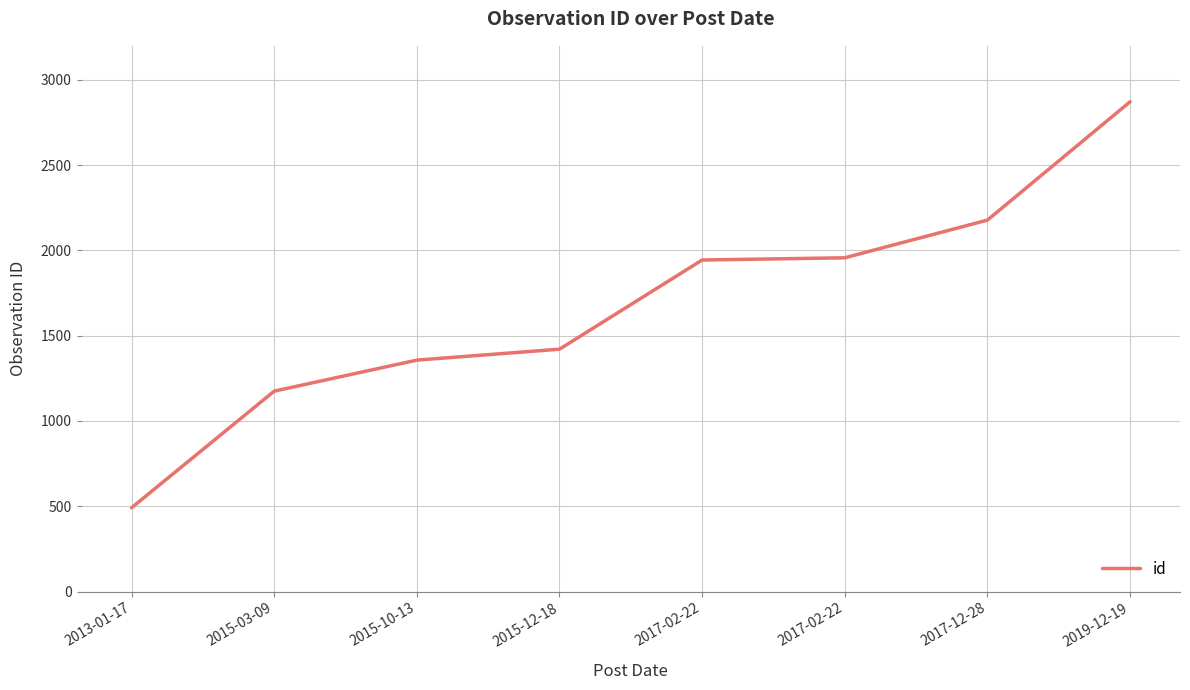

What is the value of the 5th point from the left?

1944